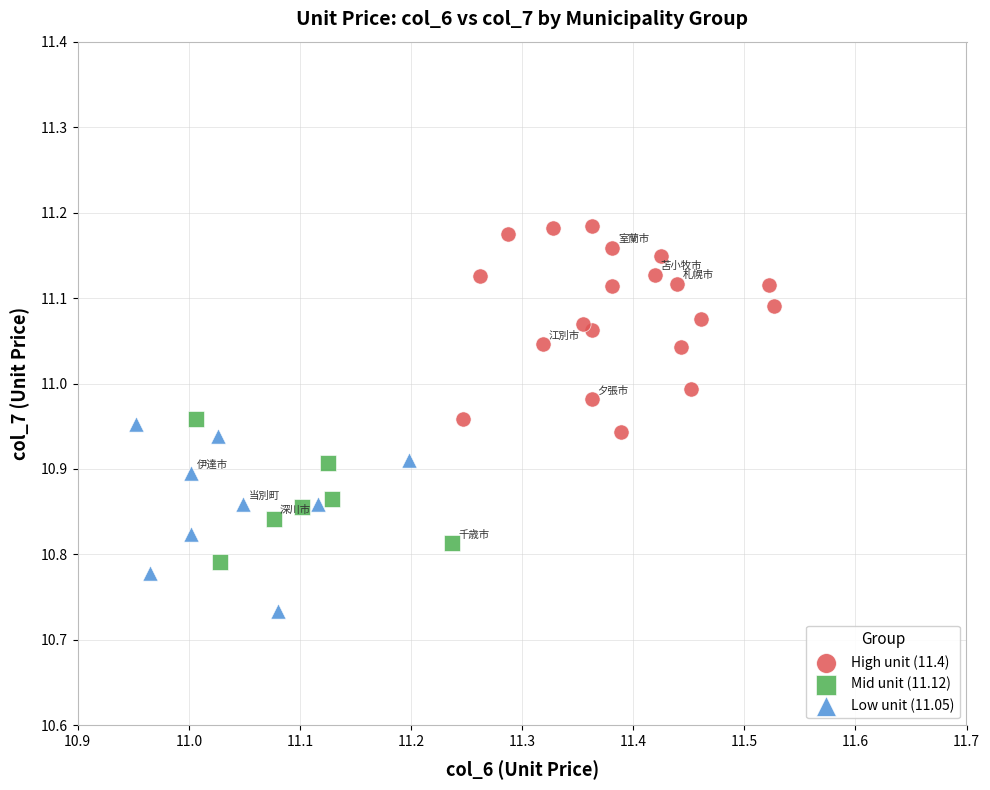

Which series contains the lowest Y value?

Low unit (11.05)